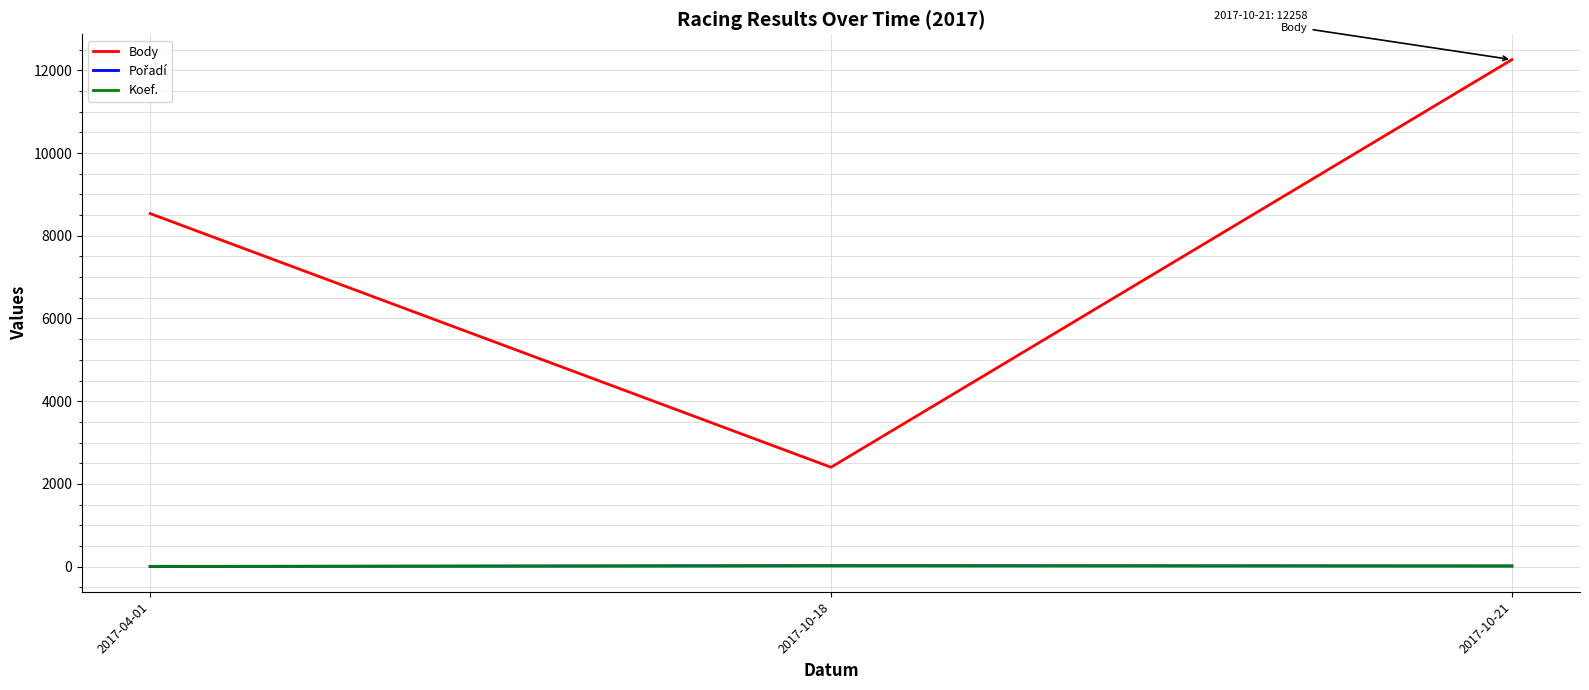

At which label does Body reach its minimum?

2017-10-18